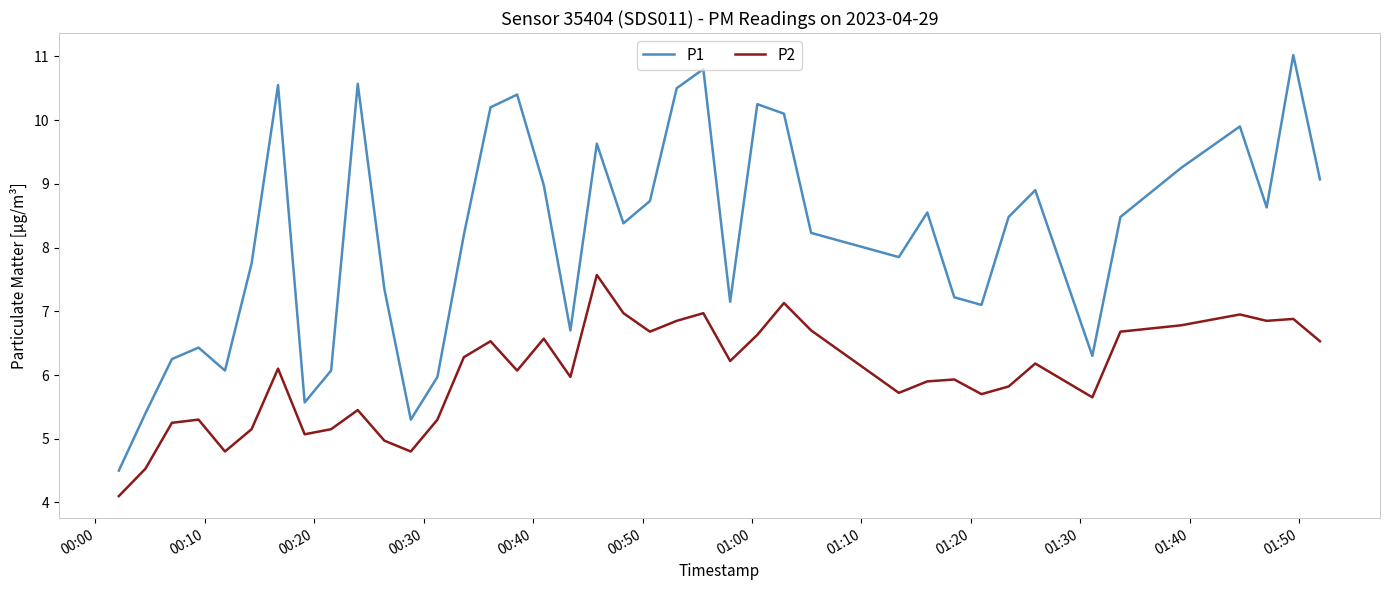

What is the minimum value for P1?

4.5